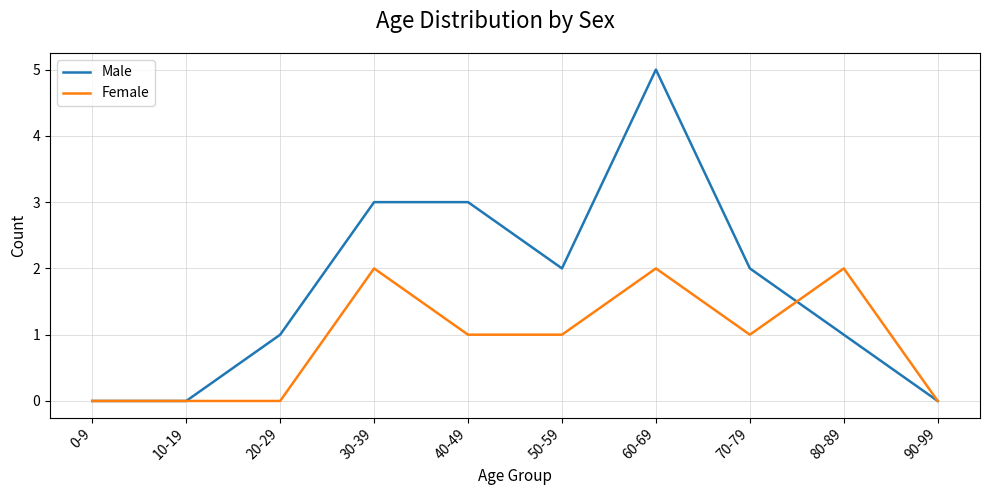

What is the difference between the maximum and second lowest values in the Male series?

5